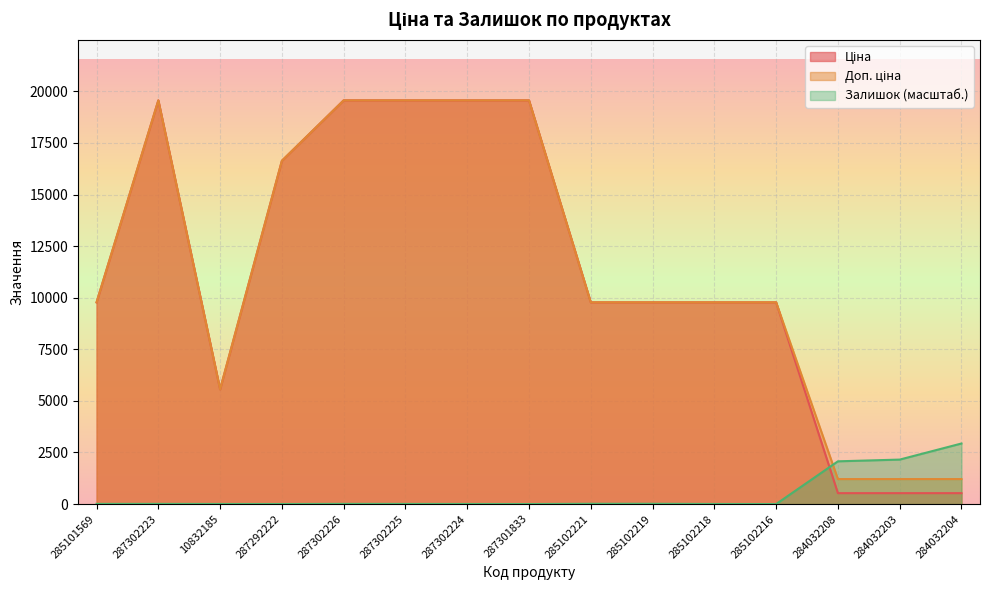

The Залишок series shows 0.0 at 285102216. True or false?

True